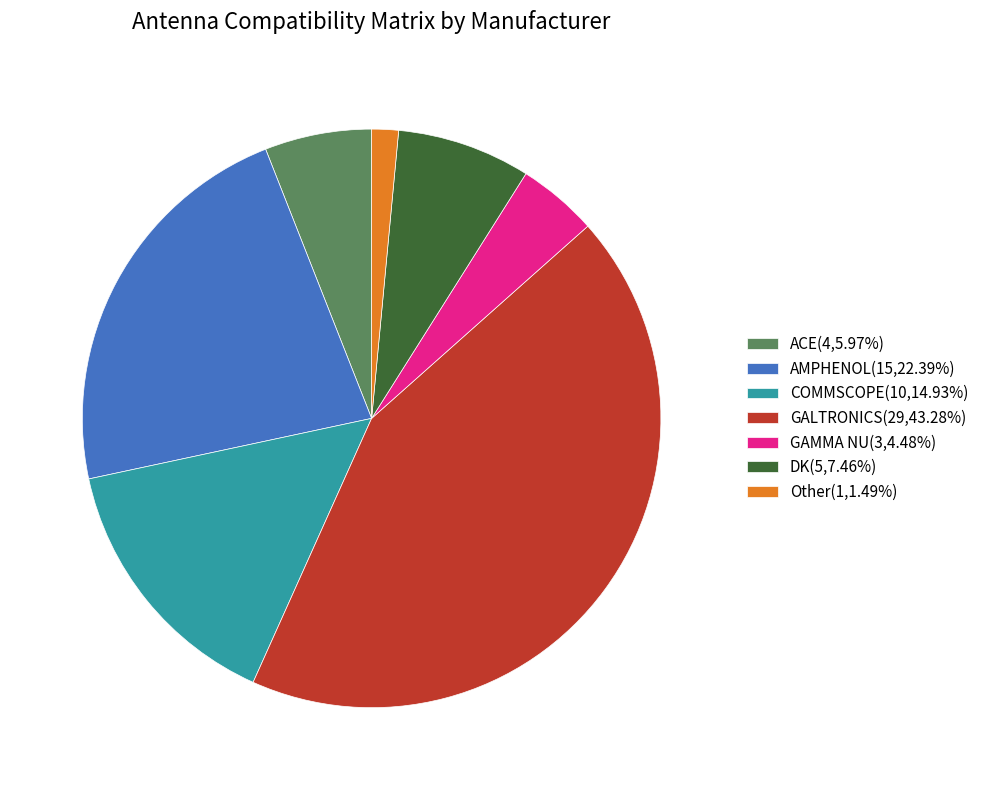

How many segments does this pie chart have?

7